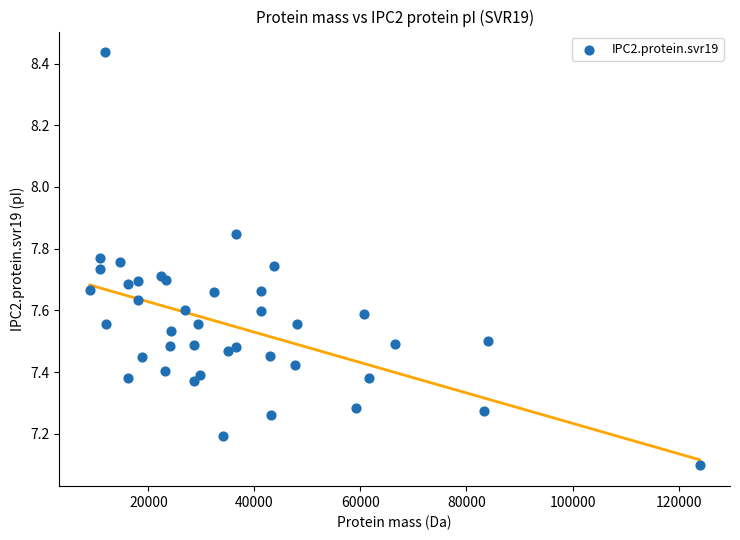

What Y value in the scatter plot is closest to 7?

7.1